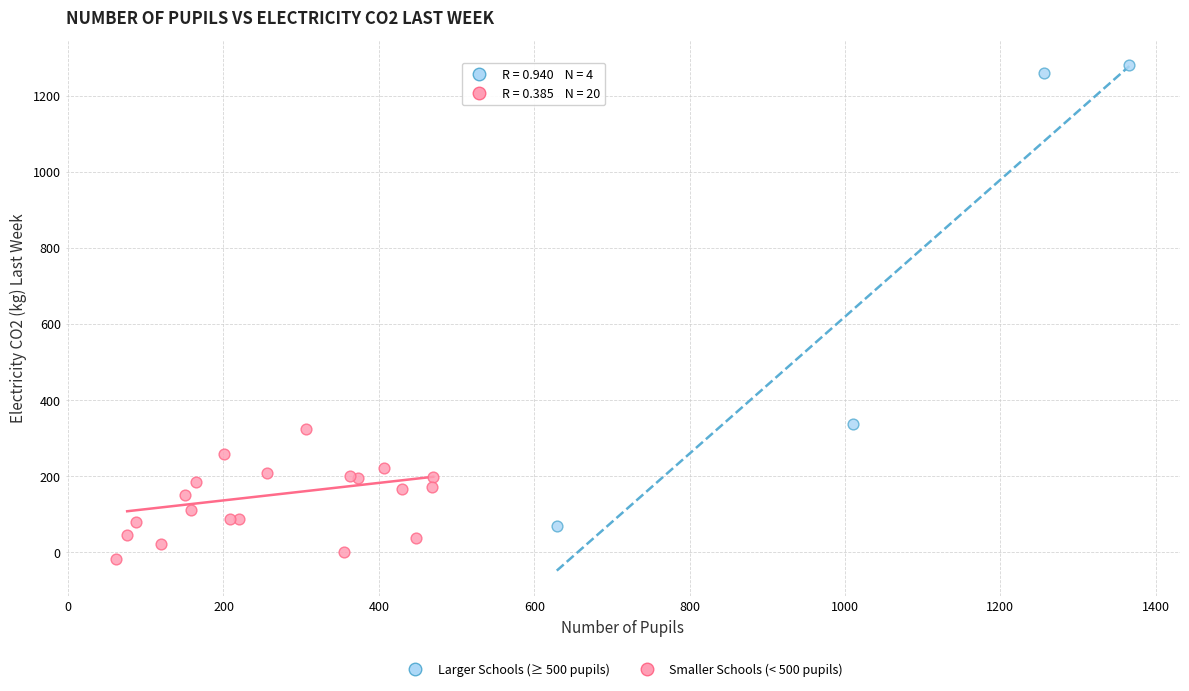

Which series has the largest Y range (max minus min)?

Larger Schools (≥ 500 pupils)